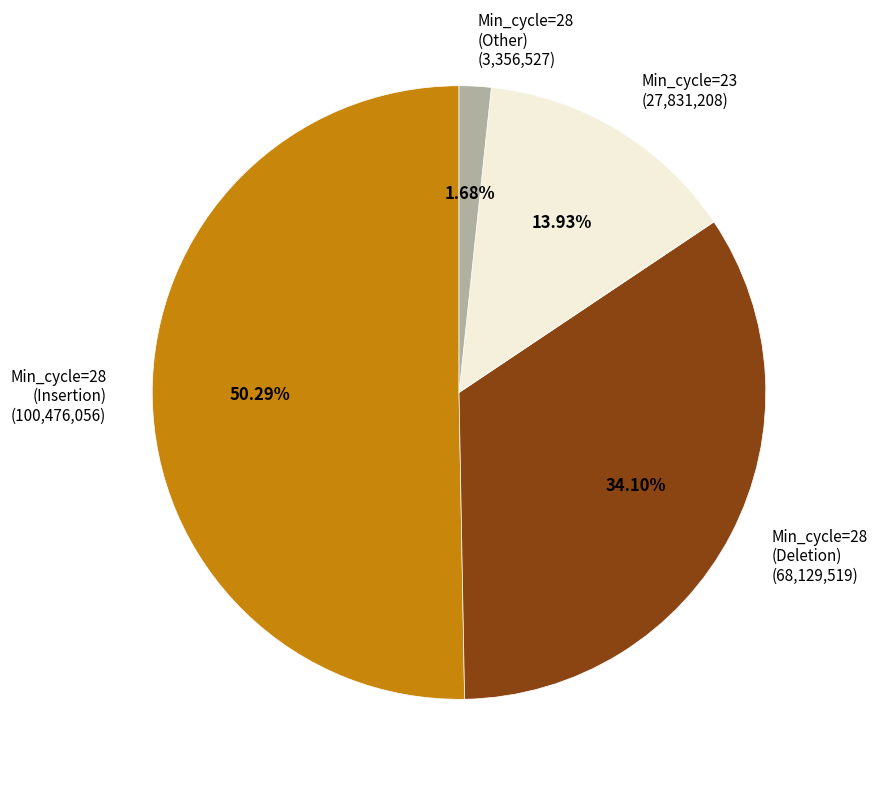

Is the sum of Min_cycle=28 (Other) and Min_cycle=23 greater than half?

No